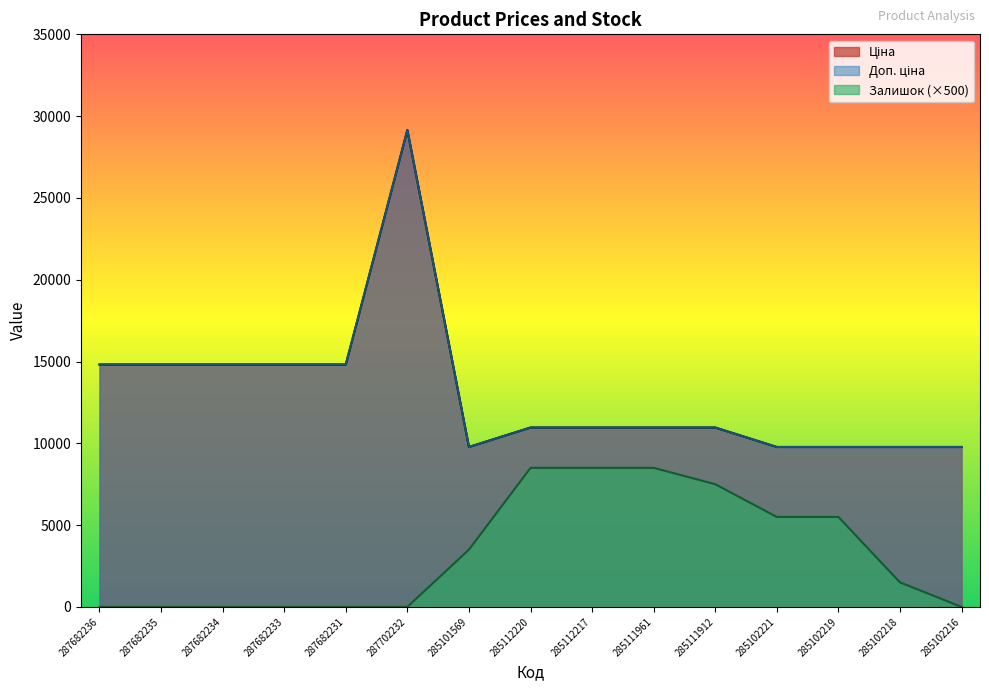

How many values in Залишок are above zero?

8